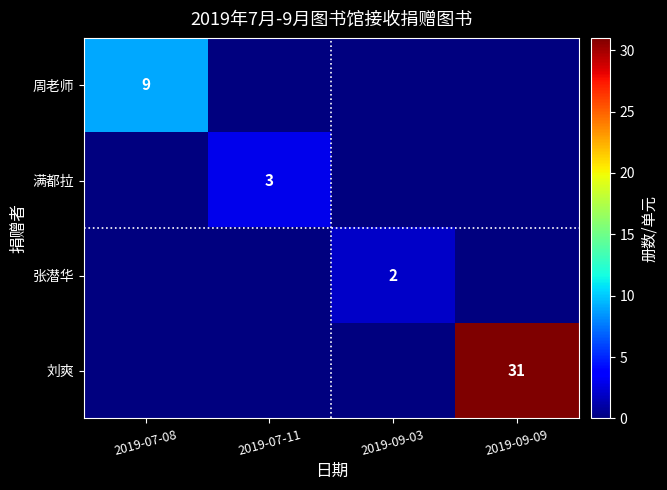

True or false: 张潜华 has a value of 4 at 2019-09-03.

False